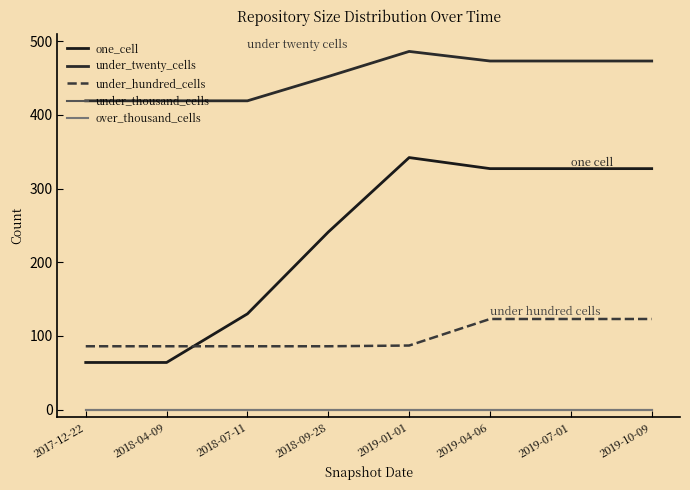

Reading left to right, list all the values displayed in this chart.

one_cell: 64	64	130	241	342	327	327	327
under_twenty_cells: 419	419	419	452	486	473	473	473
under_hundred_cells: 86	86	86	86	87	123	123	123
under_thousand_cells: 0	0	0	0	0	0	0	0
over_thousand_cells: 0	0	0	0	0	0	0	0